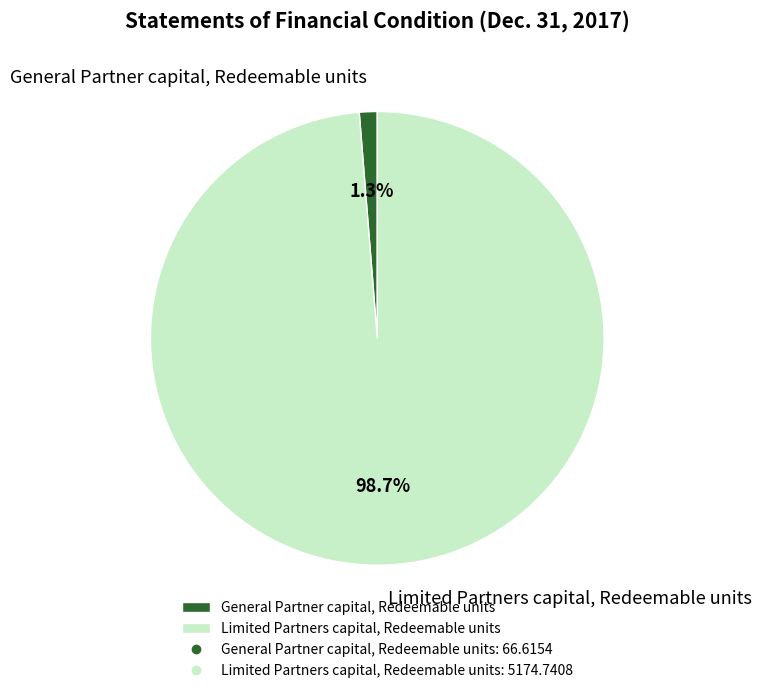

What is the majority slice?

Limited Partners capital, Redeemable units